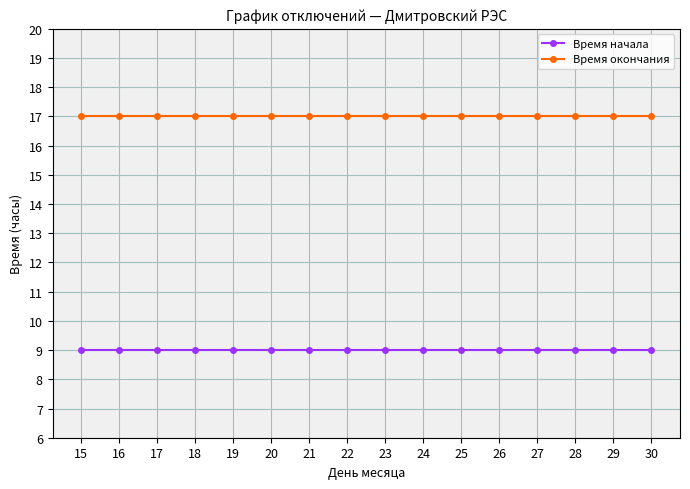

What is the approximate value of Время окончания at 23?

17